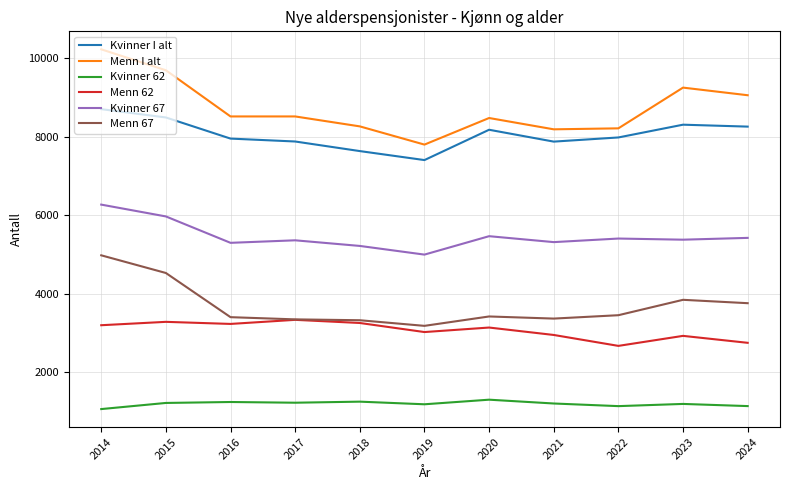

At which label does Kvinner 67 reach its minimum?

2019